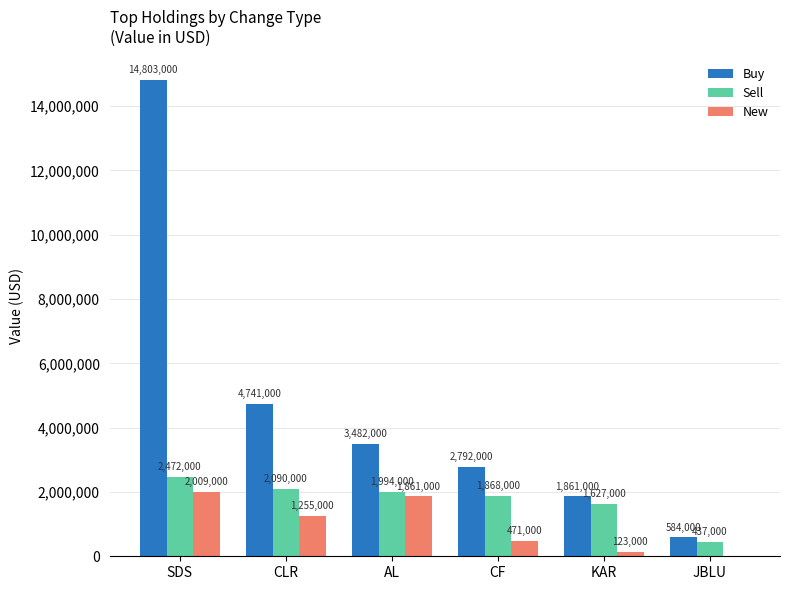

Which category has the highest value in the New series?

SDS